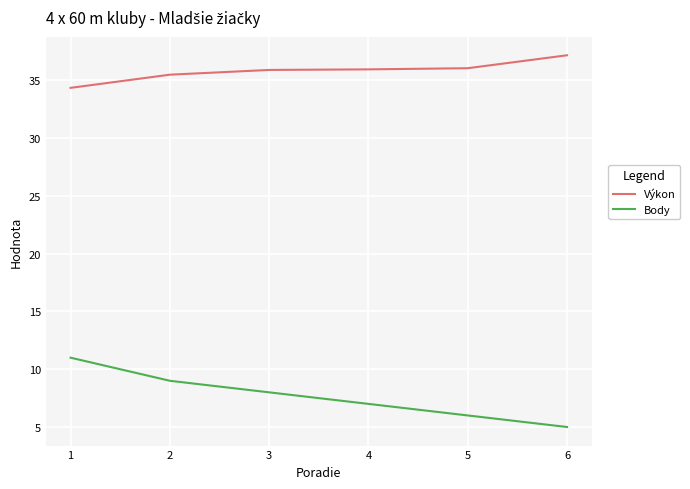

How many lines are shown in the chart?

2